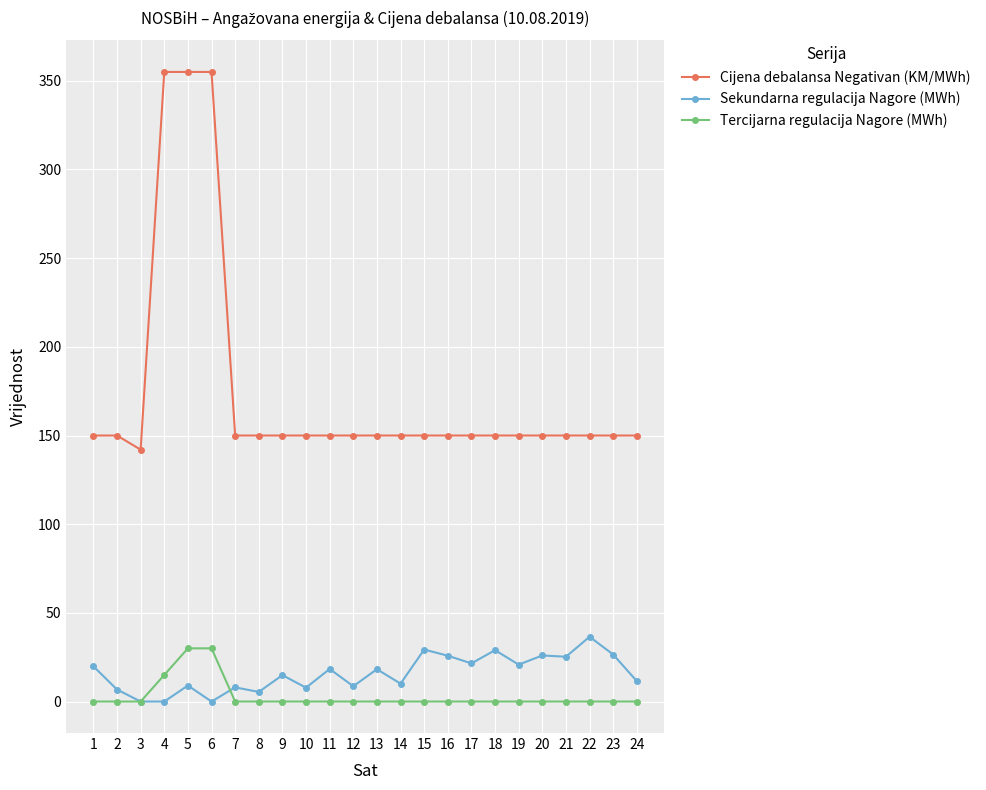

Which series ends up on top after the final intersection of Tercijarna regulacija Nagore (MWh) and Sekundarna regulacija Nagore (MWh)?

Sekundarna regulacija Nagore (MWh)